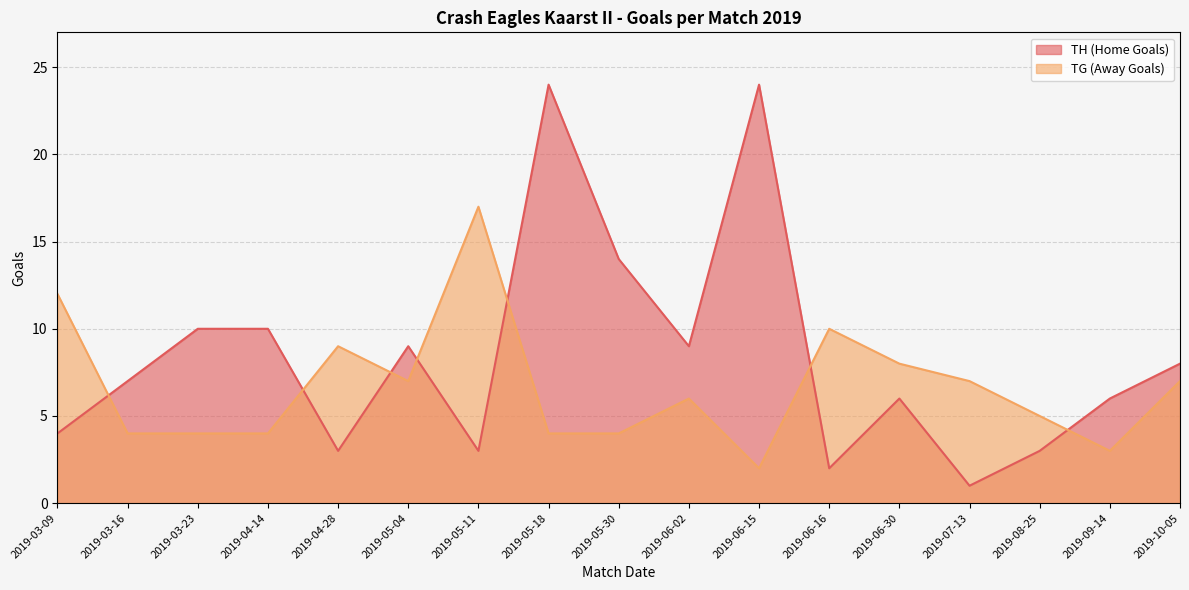

What is the difference between the maximum and minimum values in the TG (Away Goals) series?

15